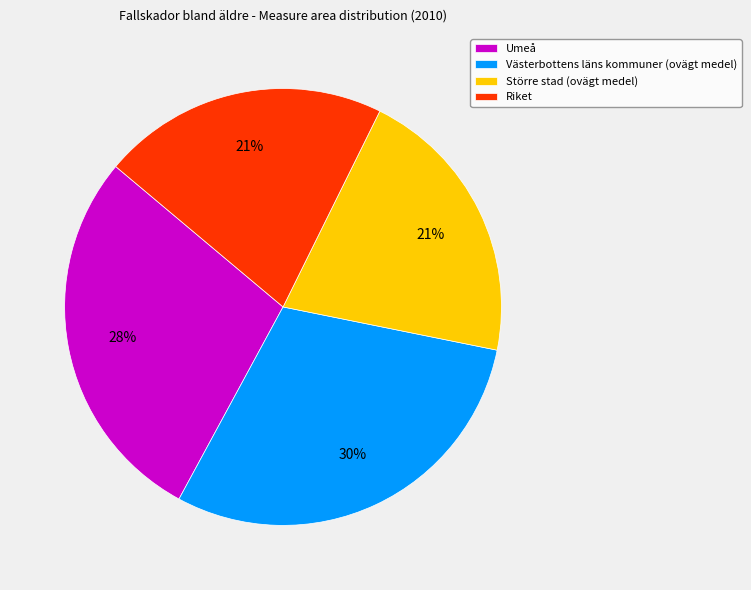

What percentage is the Västerbottens läns kommuner (ovägt medel) slice, to the nearest percent?

30%